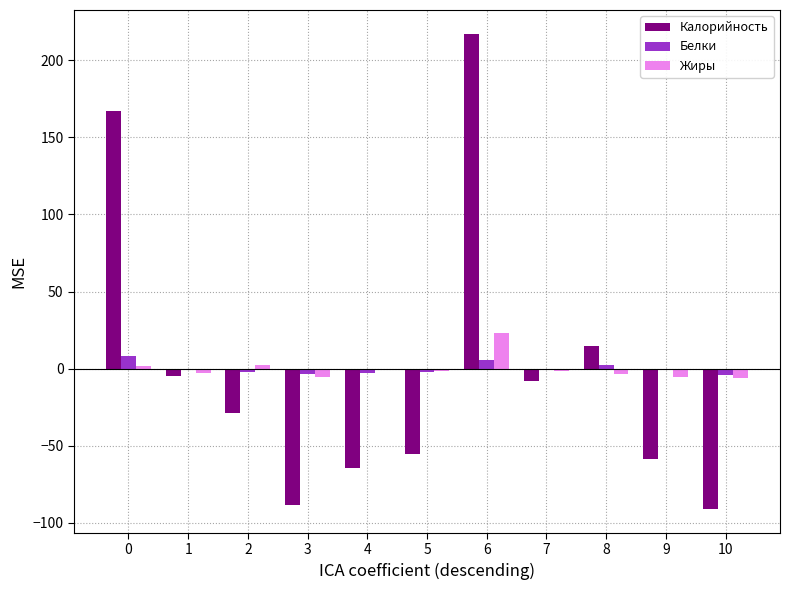

What is the greatest value displayed?

217.1